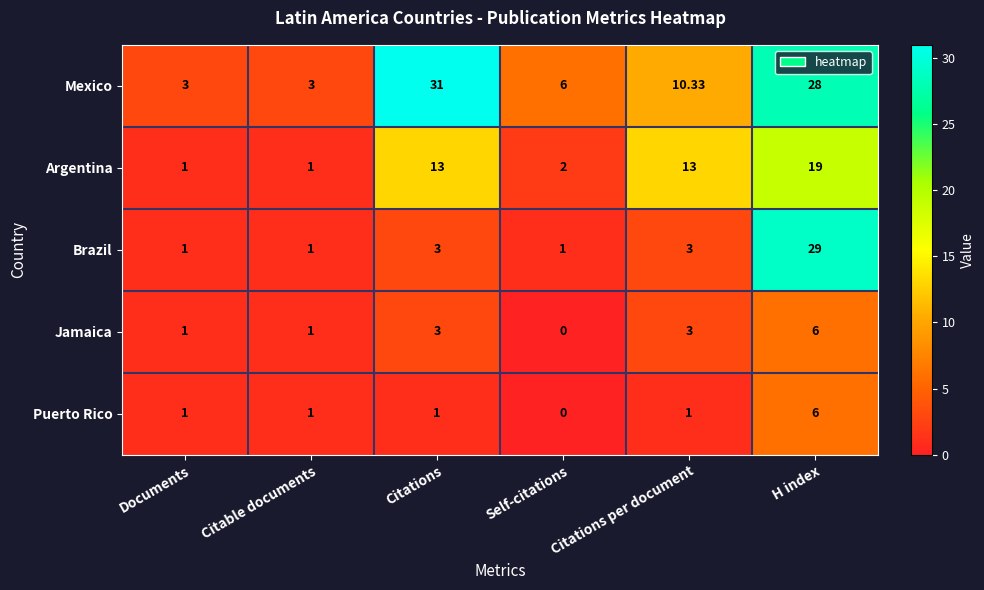

At which label does Puerto Rico reach its peak?

H index